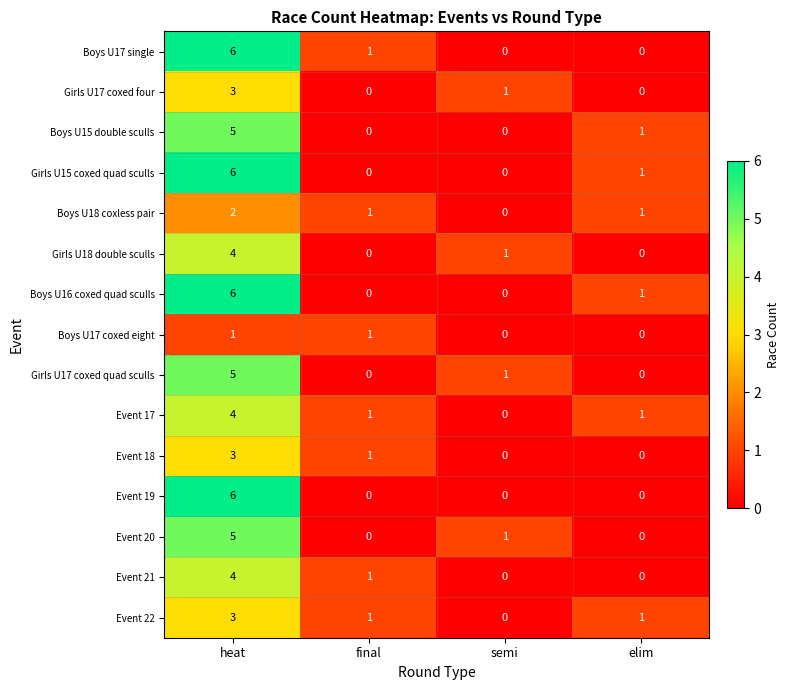

Count the Girls U17 coxed quad sculls values in the range 0 to 5.

4